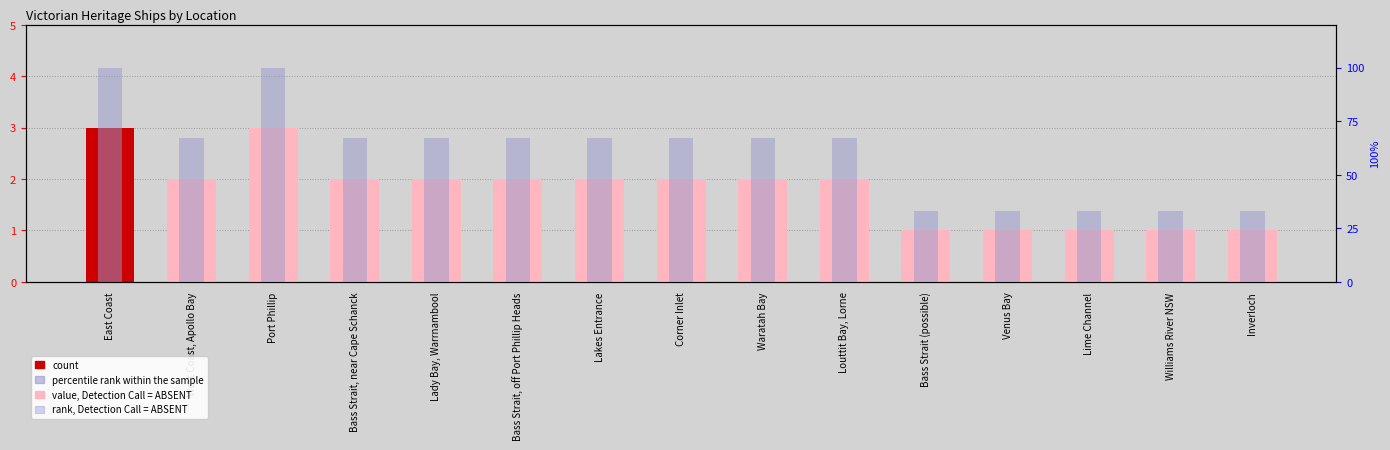

What is the spread (max minus min) of values at Port Phillip?

97